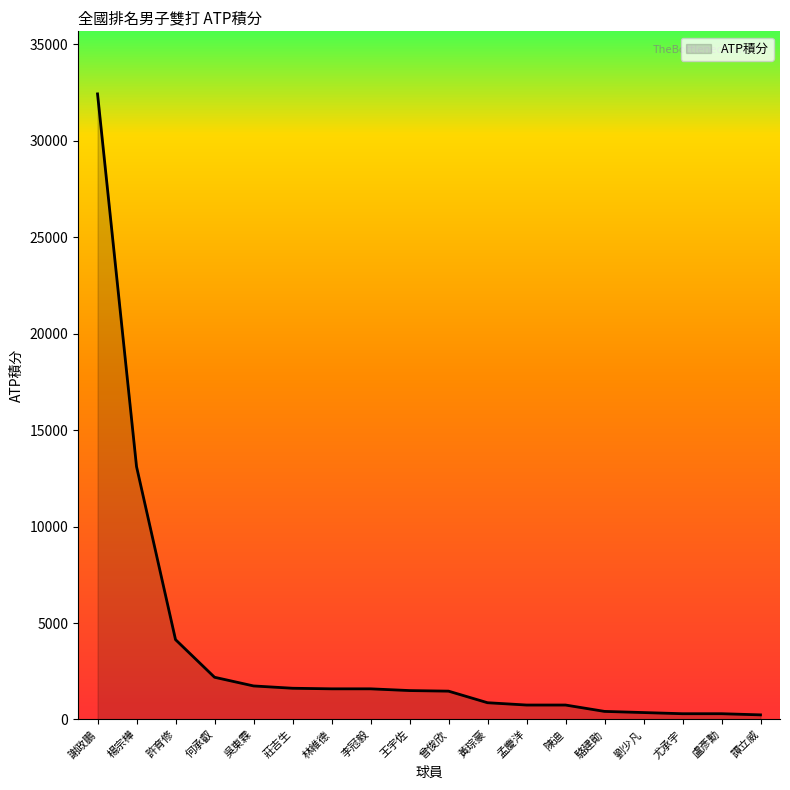

What is the difference between the maximum and minimum values?

32190